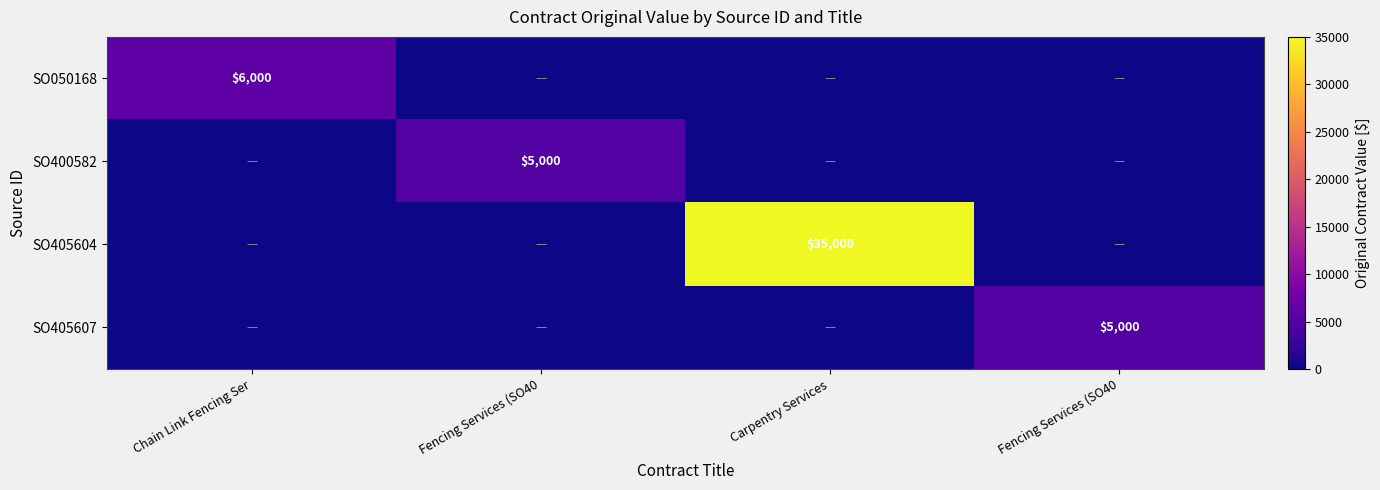

What is the sum of the SO405607 values at Chain Link Fencing Ser and Fencing Services (SO40?

5000